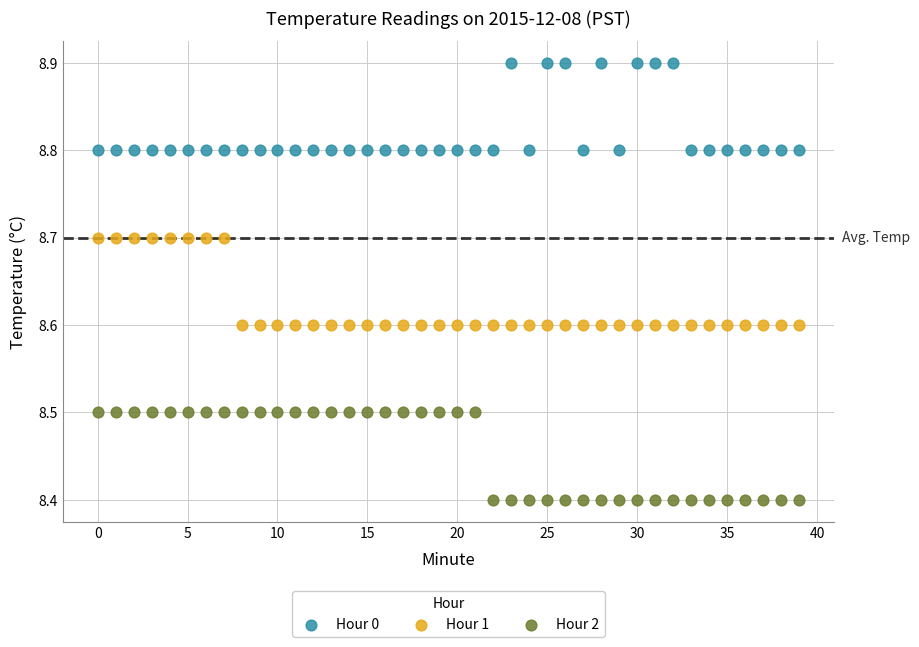

Across all data points, what is the range of Y values (max minus min)?

0.5